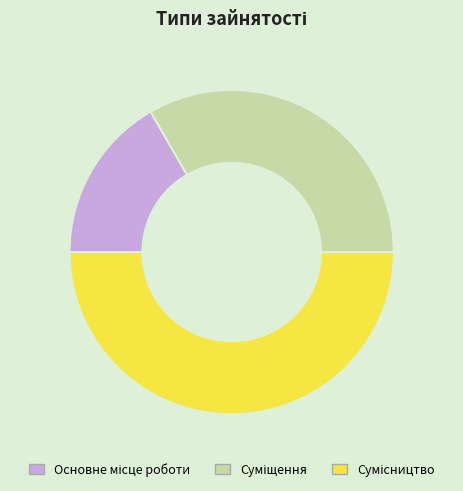

How many segments does this pie chart have?

3